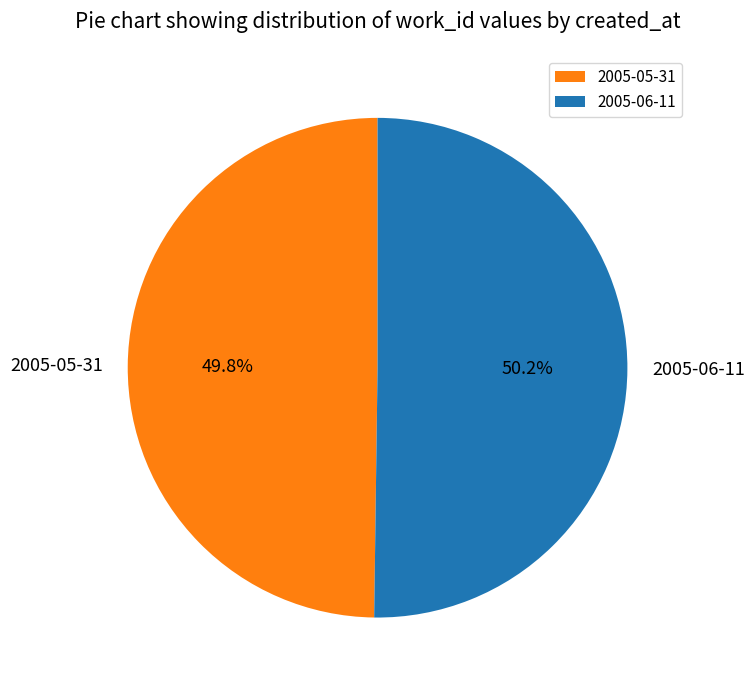

Approximately how many times larger is the value at 2005-05-31 compared to 2005-06-11?

1.0